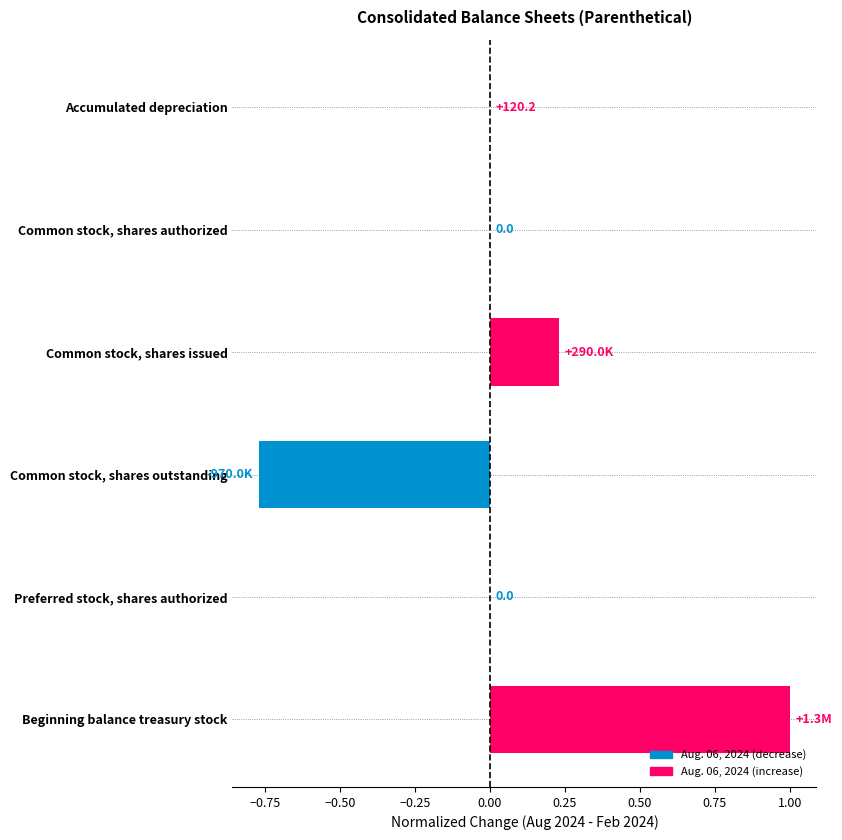

The chart shows a value of 0.3 at Common stock, shares issued. True or false?

False